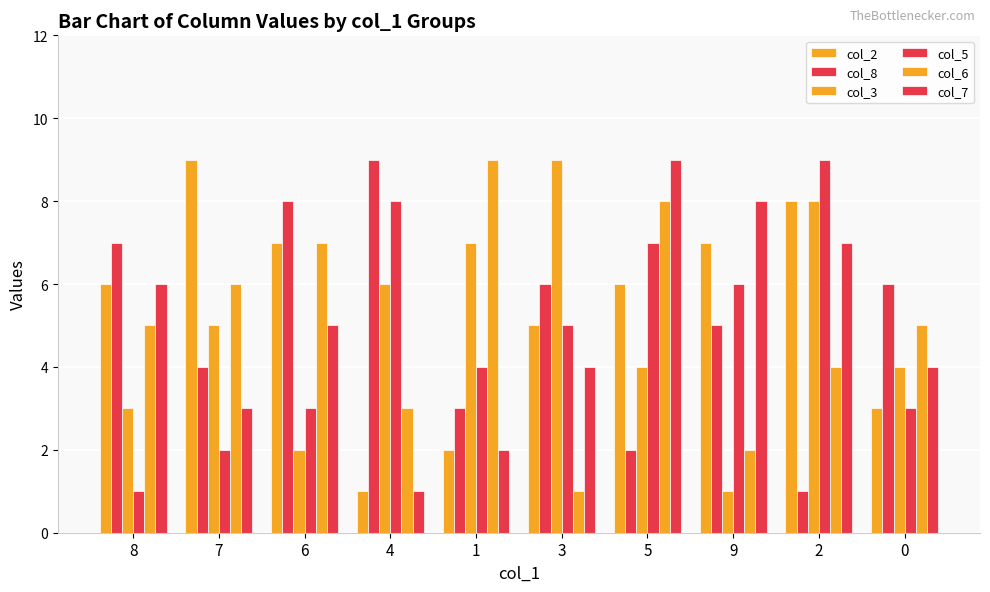

What position from the right is 6?

8